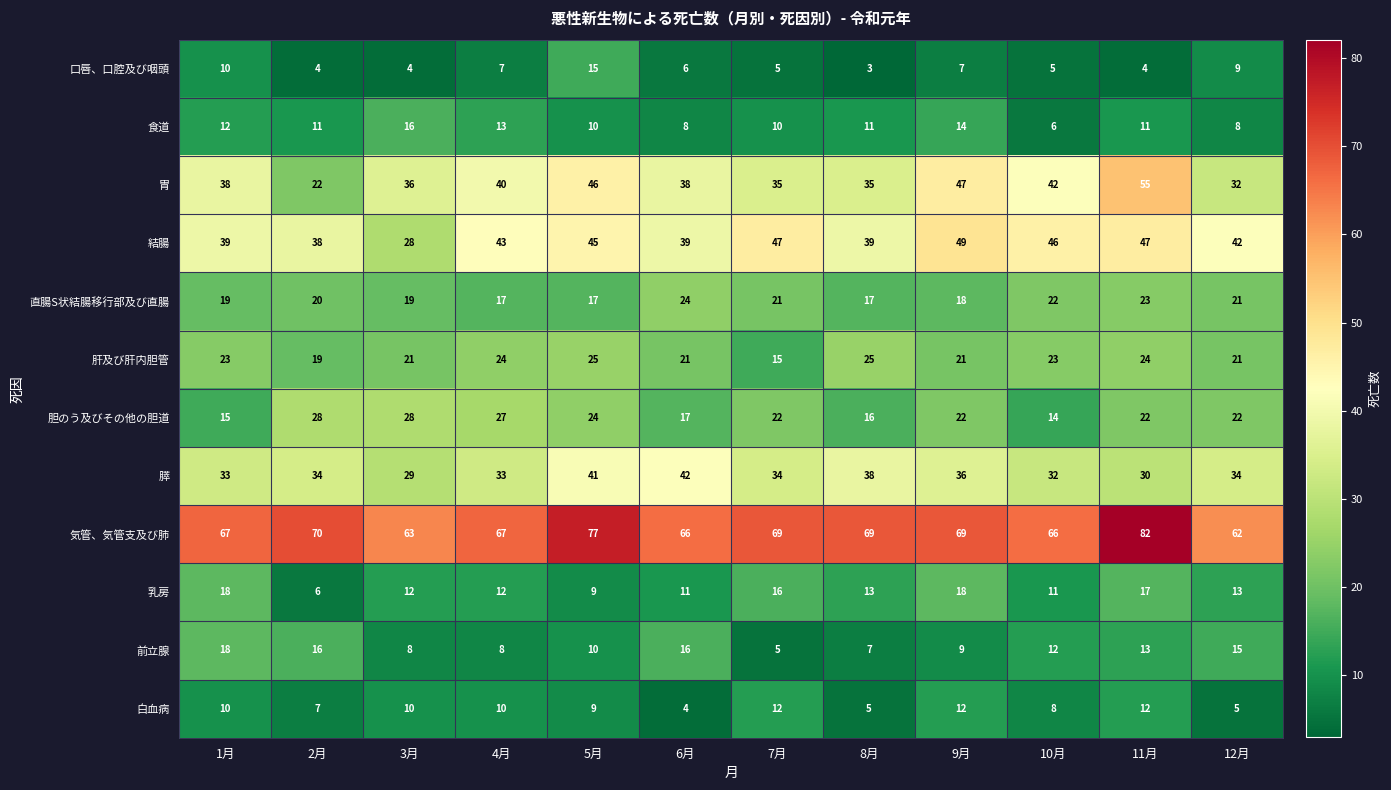

What is the highest value of the 胆のう及びその他の胆道 series?

28